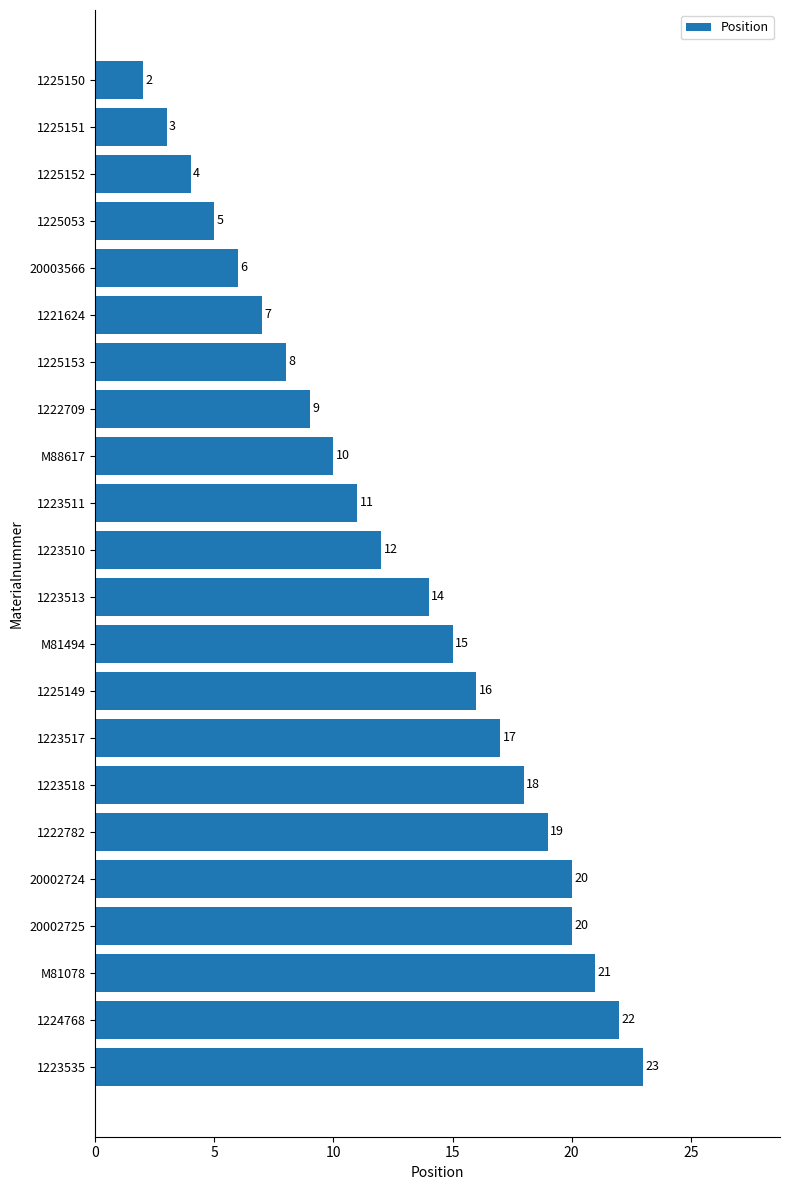

What is the difference between the maximum and minimum values?

21